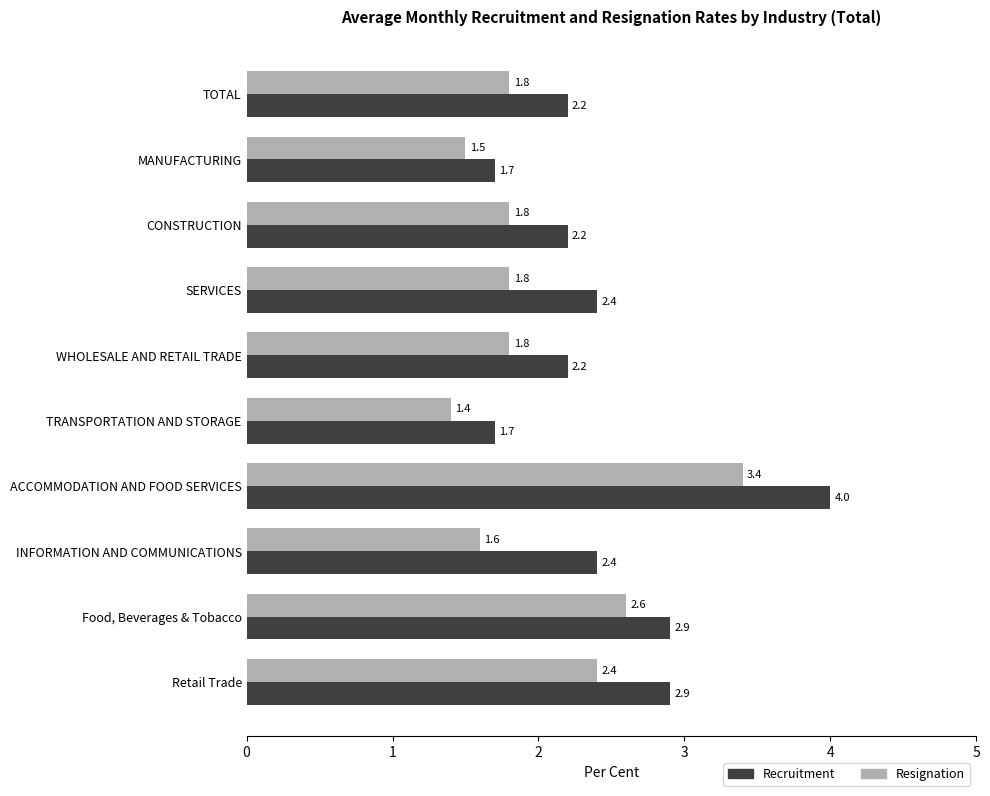

Is it true that Resignation equals 3.0 at CONSTRUCTION?

False